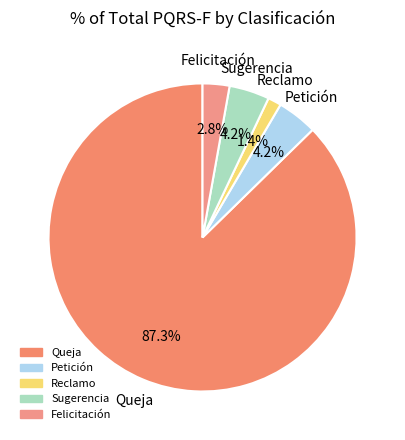

What percentage do Felicitación and Sugerencia together represent?

7.0%